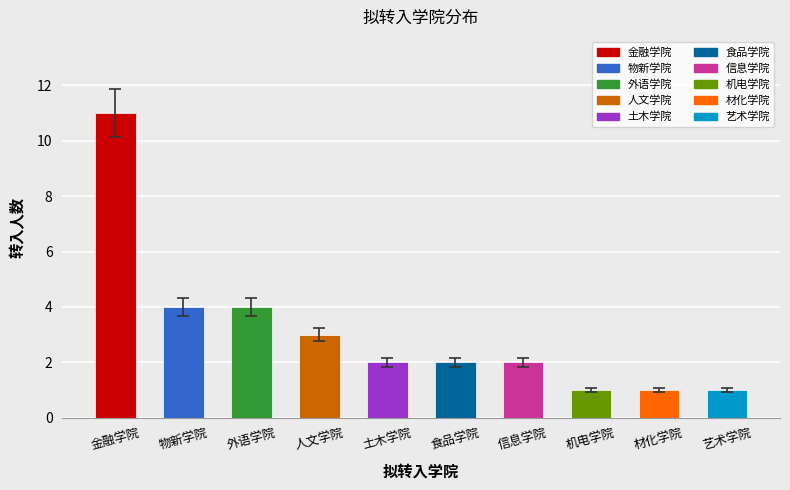

At which category does the chart reach its peak across all series?

金融学院